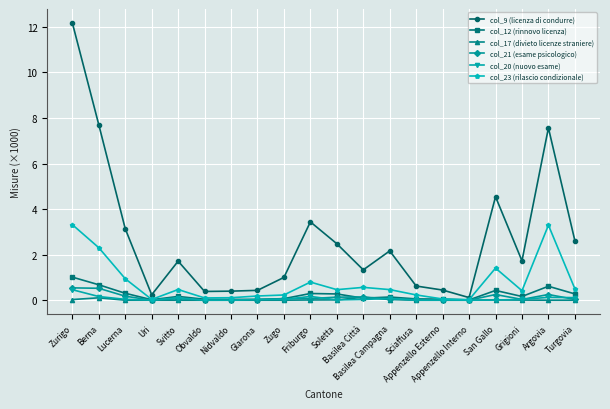

Does the chart display data point markers on the line(s)?

Yes